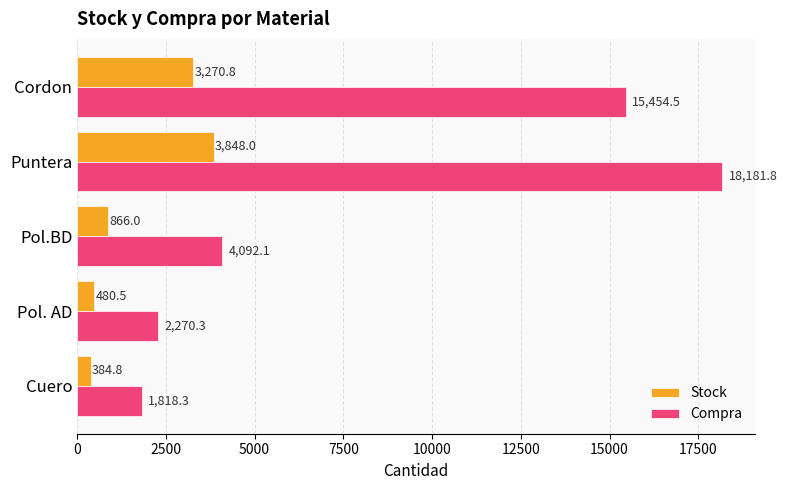

How many data points does each series have?

5